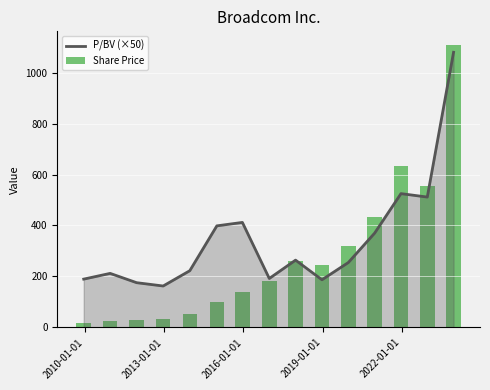

What is the highest value of the P/BV (×50) series?

1079.5